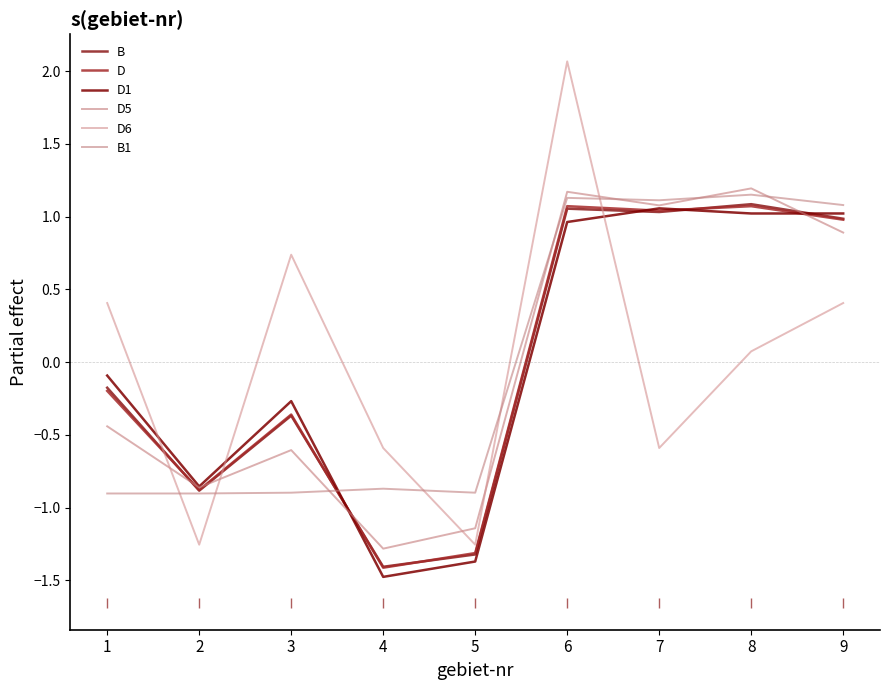

Does the chart have visible grid lines?

No